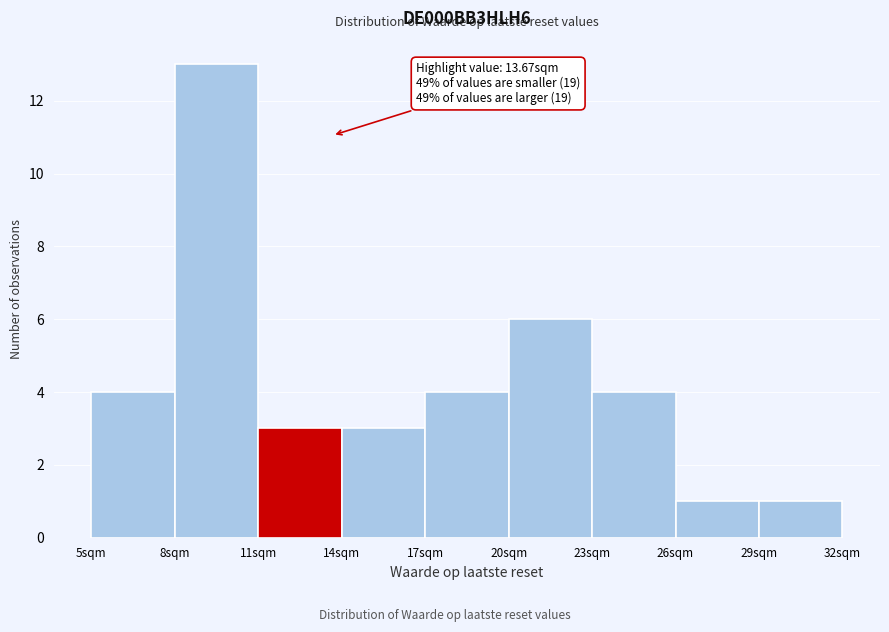

Which range on the x-axis has the tallest bar?

8 to 11